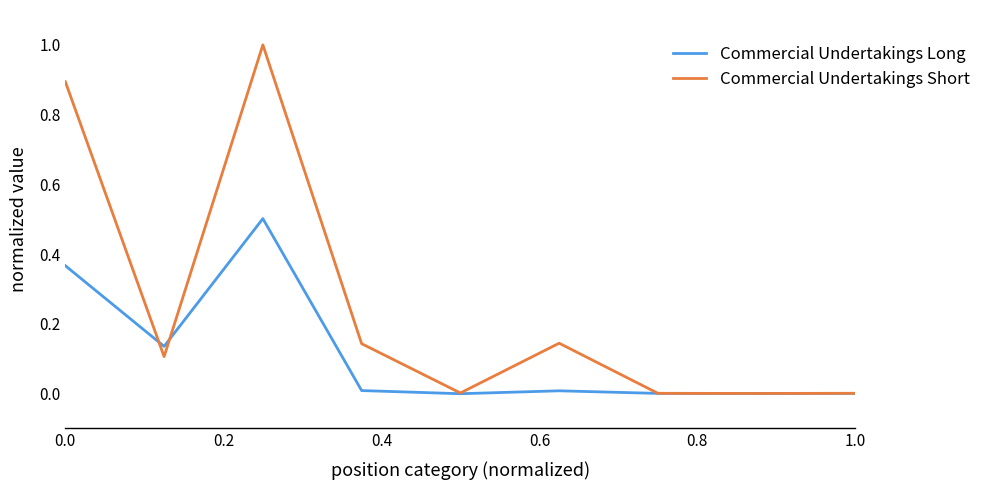

Which series has the largest range (max minus min)?

Commercial Undertakings Short